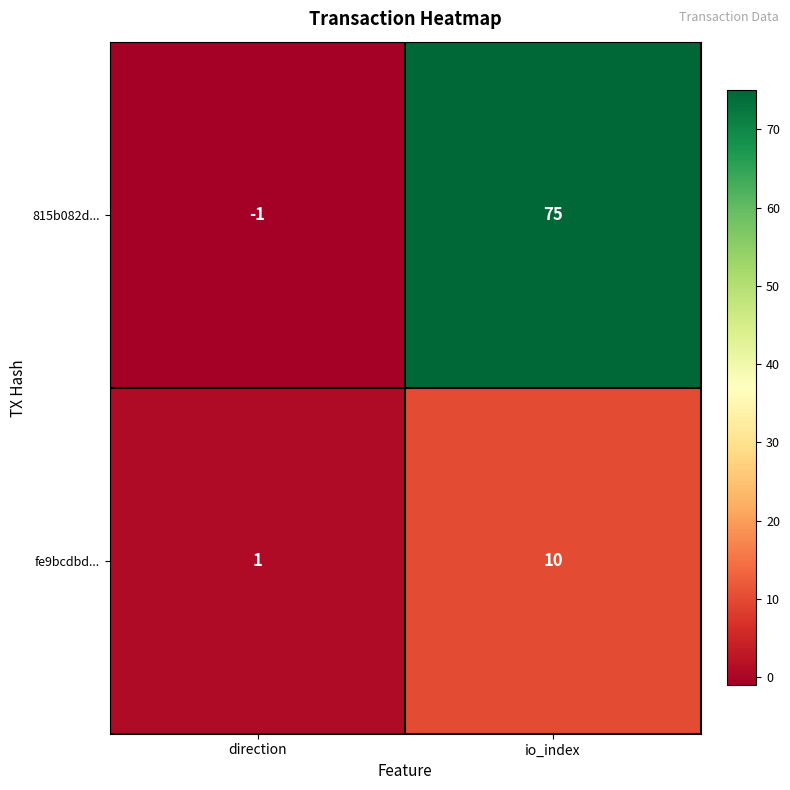

At which category is the sum across all series the highest?

io_index